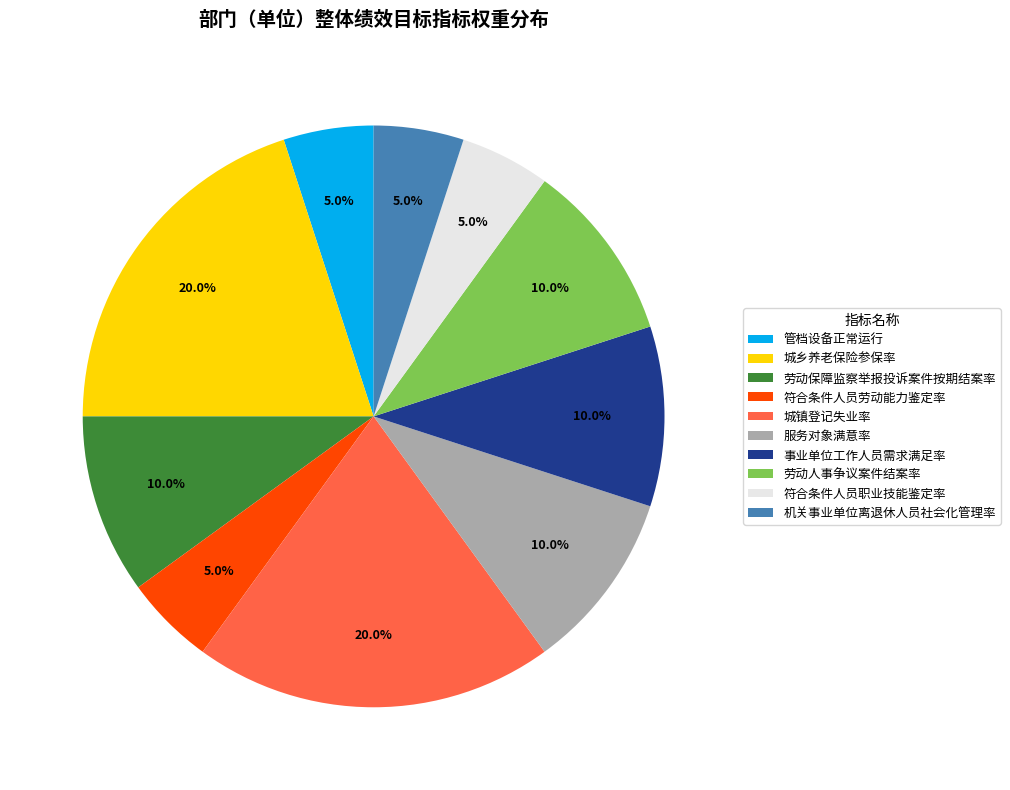

Is 机关事业单位离退休人员社会化管理率 the majority of the pie?

No